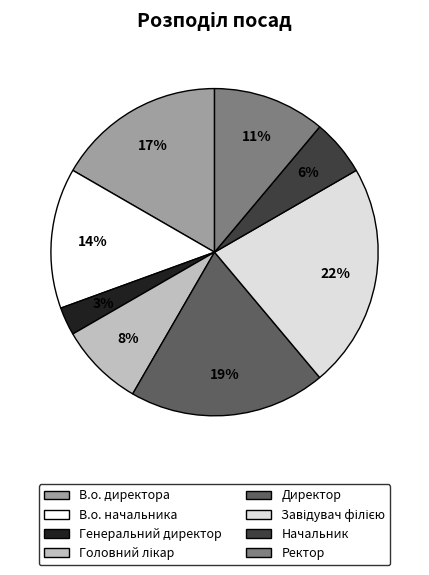

Is it true that В.о. директора is 17% of the pie?

True